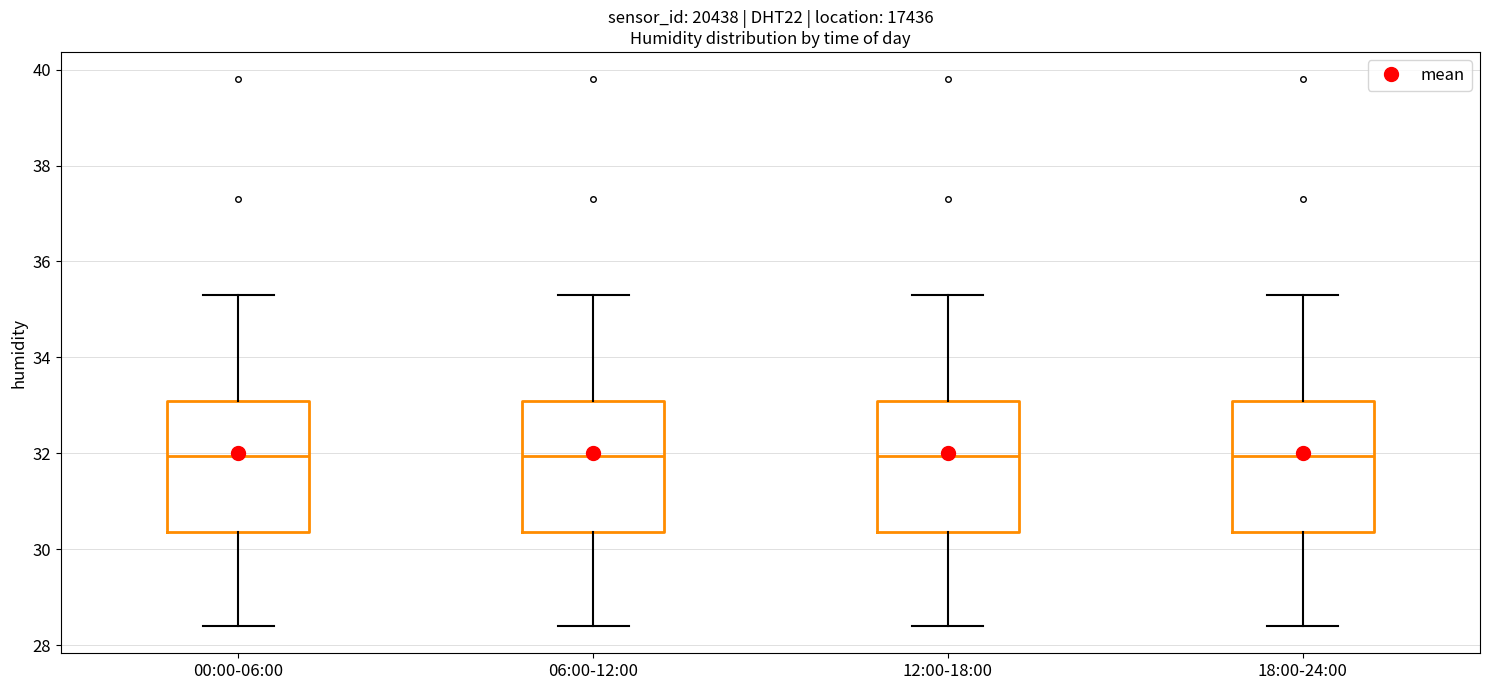

Where does the median line of the box for 00:00-06:00 sit on the y-axis? The values are not printed on the chart, so give them approximately, as read against the axis.

32.0